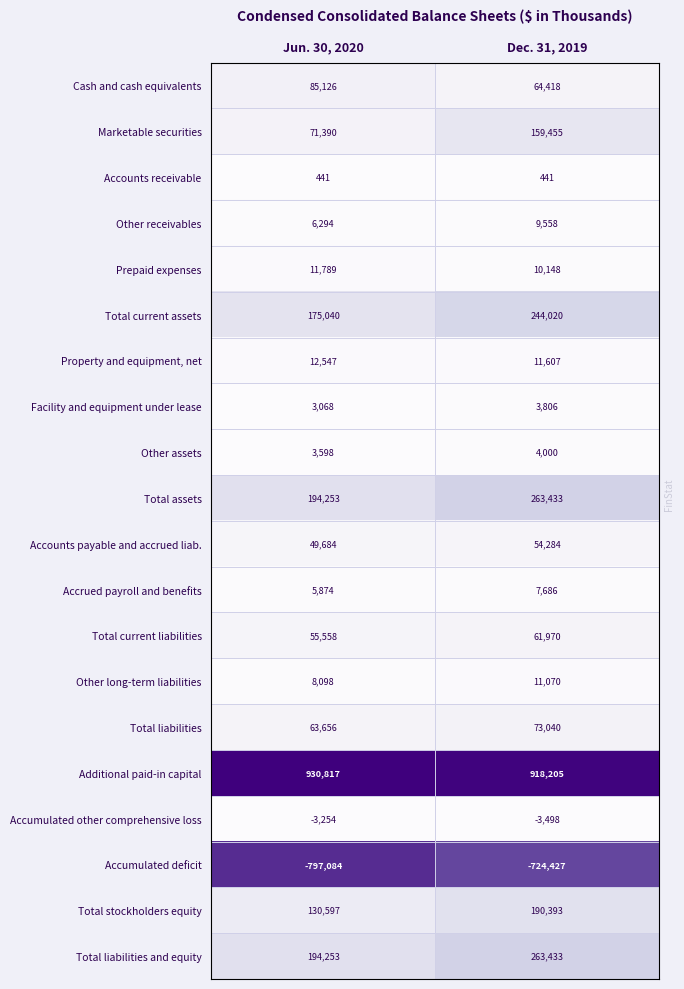

Is it true that Total liabilities and equity equals 263769 at Jun. 30, 2020?

False